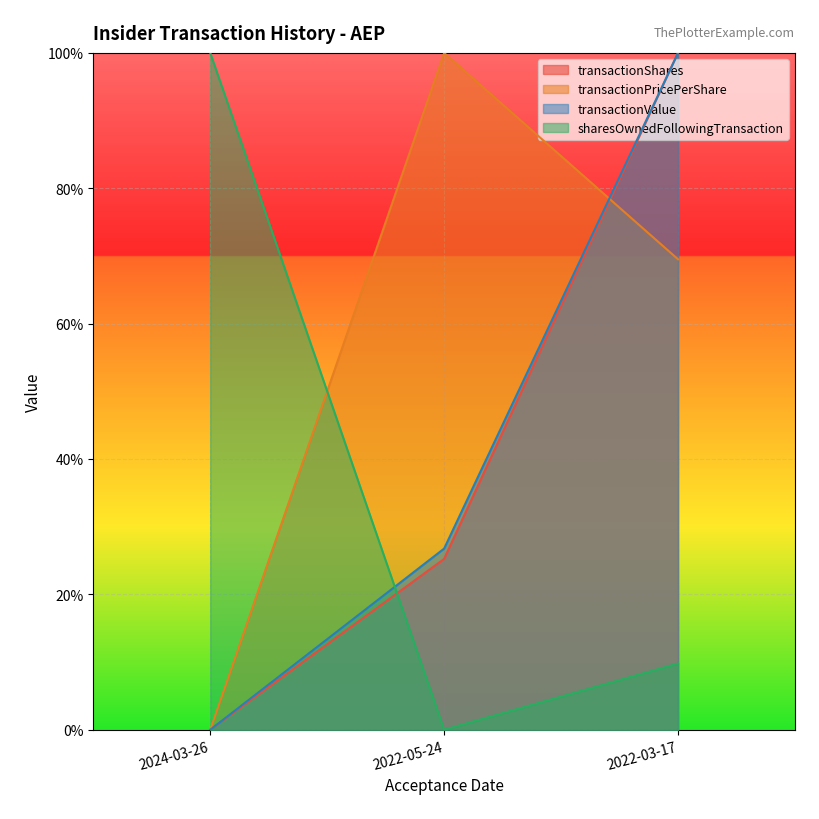

What is the label of the 1st point from the left?

2024-03-26